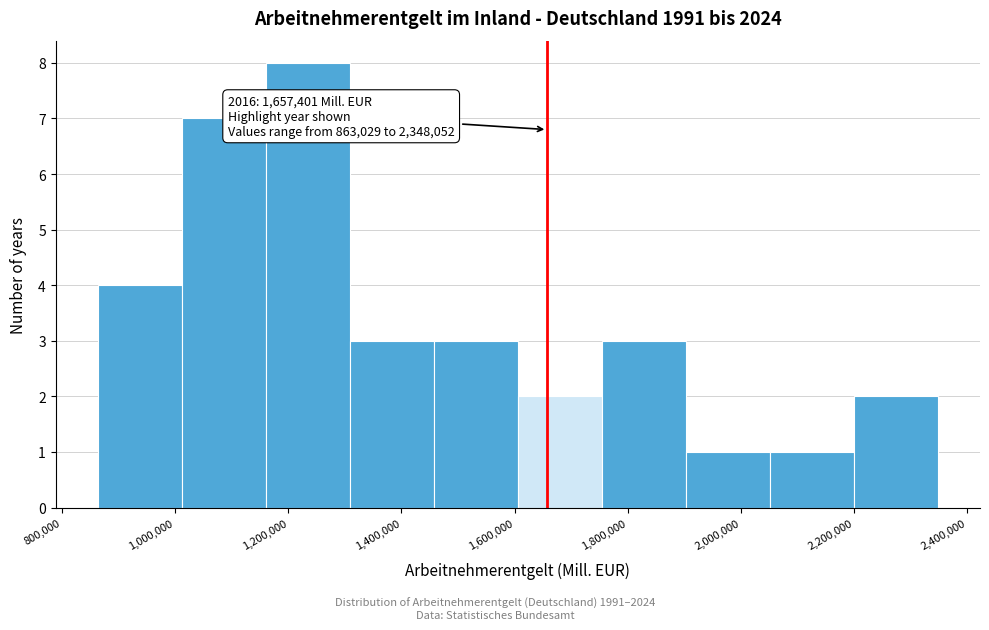

Over which range of the x-axis is the bar tallest?

1160000 to 1300000